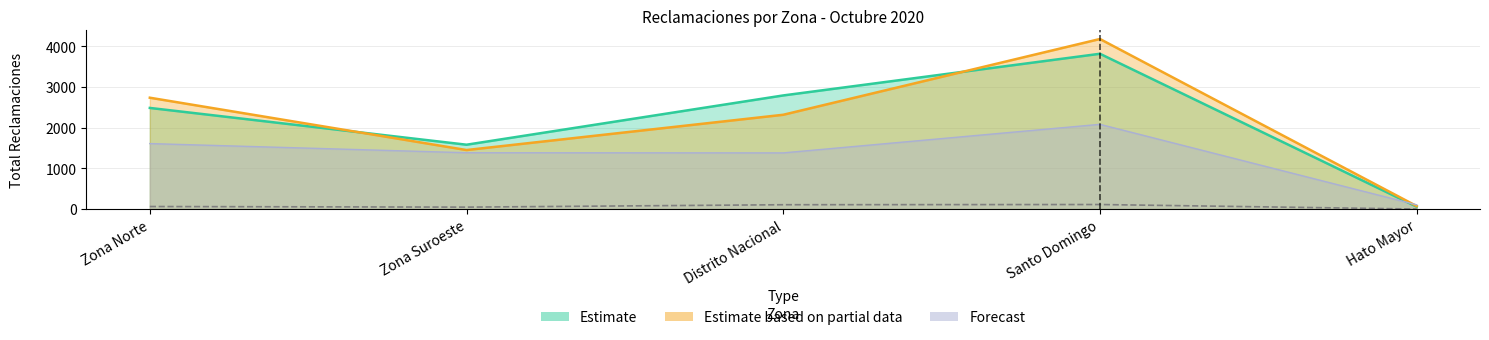

What is the label of the 2nd point from the right?

Santo Domingo